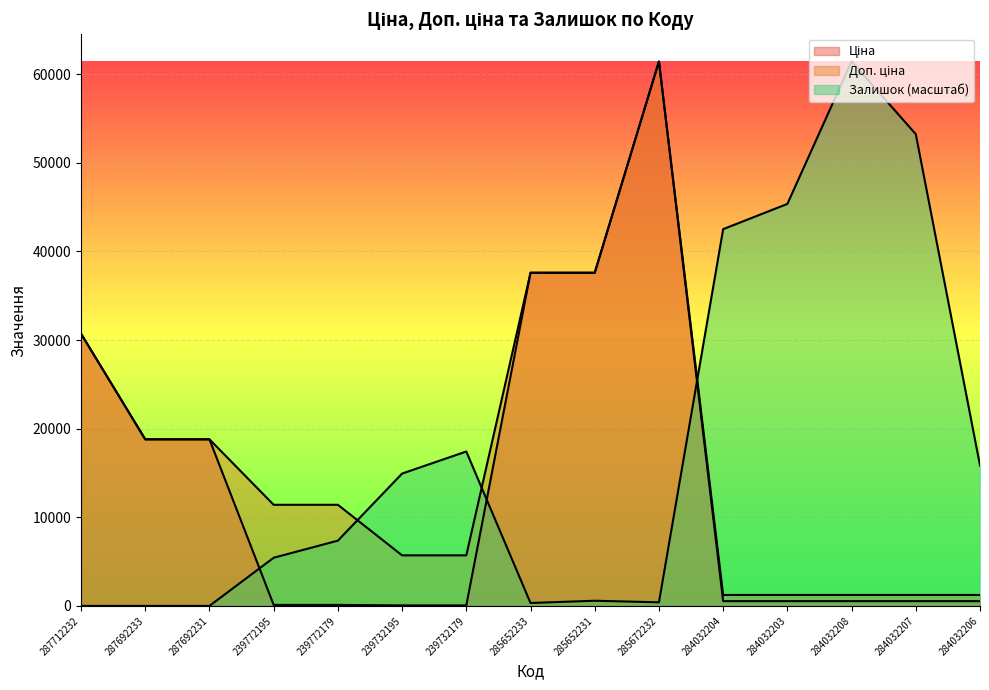

At which category does the chart reach its peak across all series?

285672232